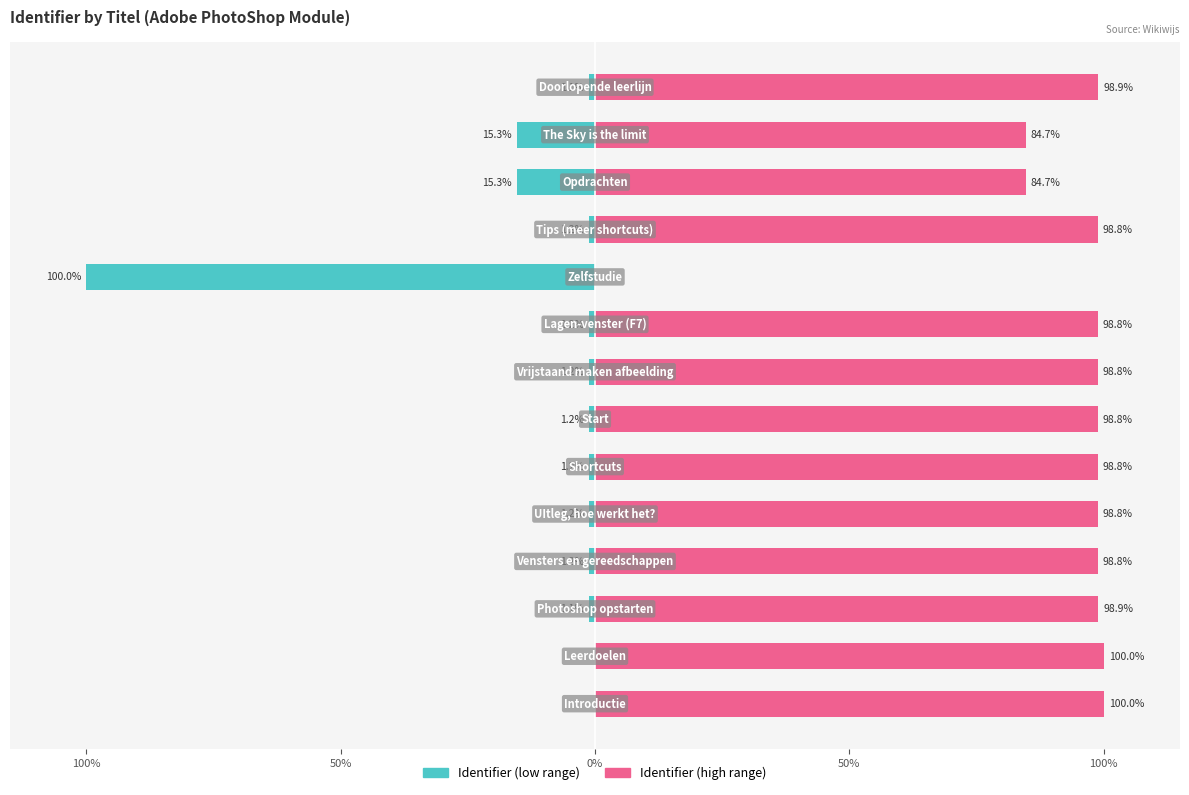

Reading left to right, transcribe all the data shown in this chart.

Identifier (low range): 0.0	0.0	-1.1	-1.2	-1.2	-1.2	-1.2	-1.2	-1.2	-100.0	-1.2	-15.3	-15.3	-1.1
Identifier (high range): 100.0	100.0	98.9	98.8	98.8	98.8	98.8	98.8	98.8	0.0	98.8	84.7	84.7	98.9